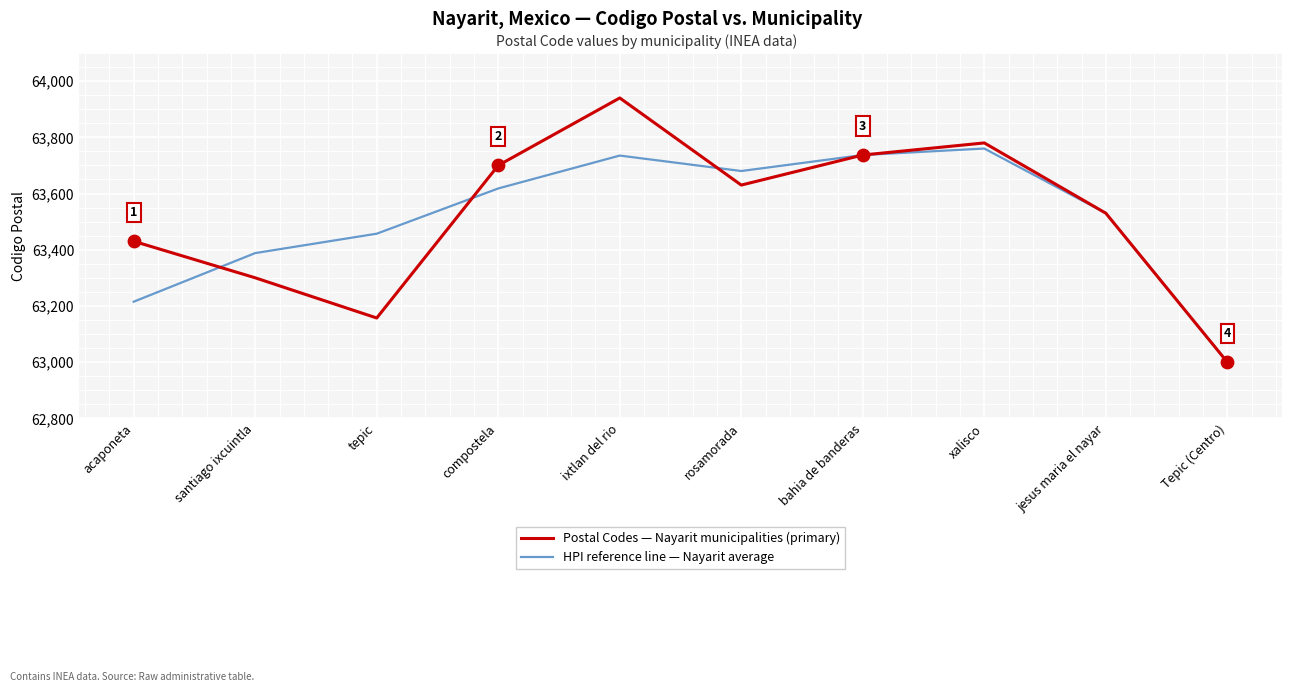

What is the difference between the highest and lowest values at acaponeta?

215